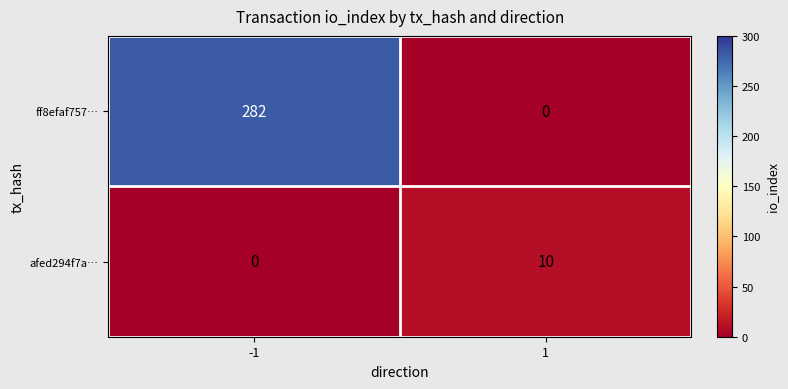

List the series in order of their peak value, lowest first.

afed294f7a…, ff8efaf757…